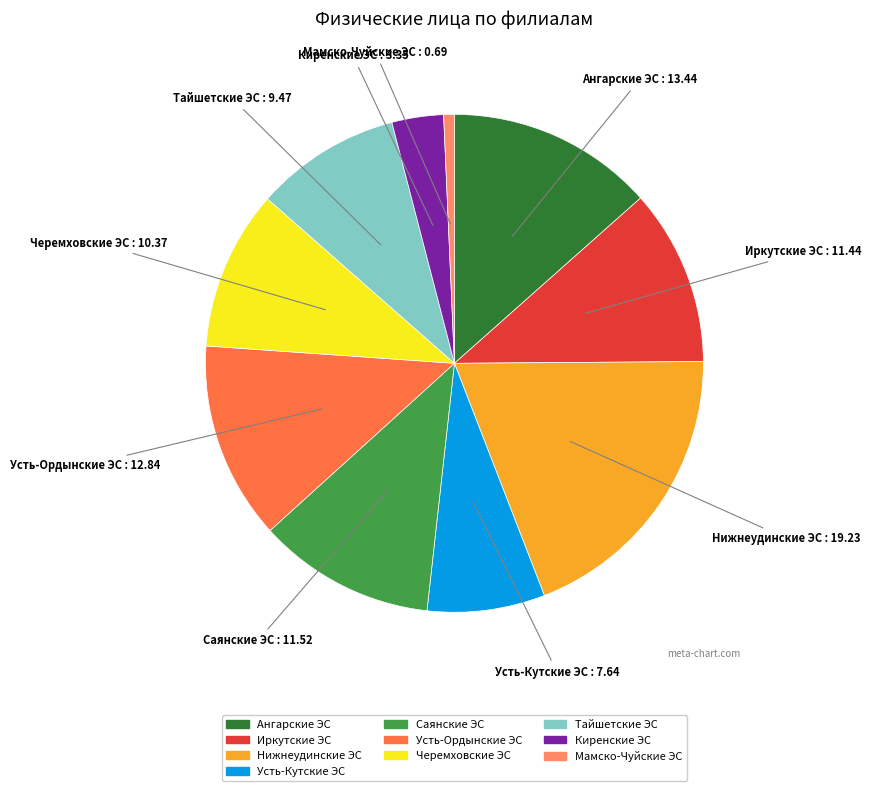

How many segments does this pie chart have?

10